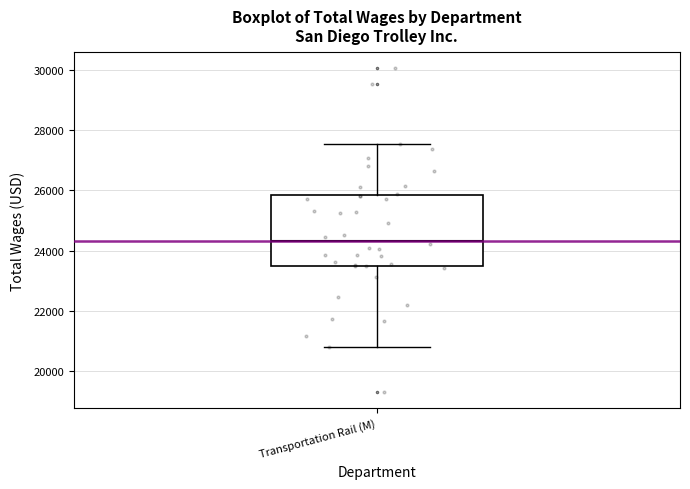

Where does the upper whisker of the box for Transportation Rail (M) end on the y-axis? The values are not printed on the chart, so give them approximately, as read against the axis.

27600